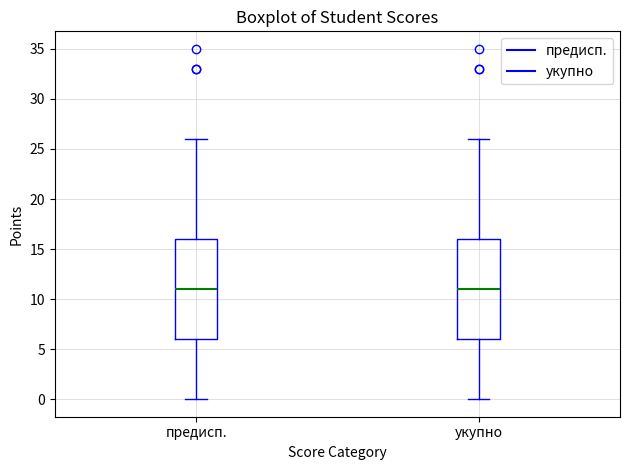

Reading left to right, read every box against the y-axis: the position of its median line, the range the box covers, and the ends of its whiskers. The values are not printed on the chart, so give them approximately, as read against the axis.

предисп.: median 11, box 6 to 16, whiskers 0 to 26
укупно: median 11, box 6 to 16, whiskers 0 to 26